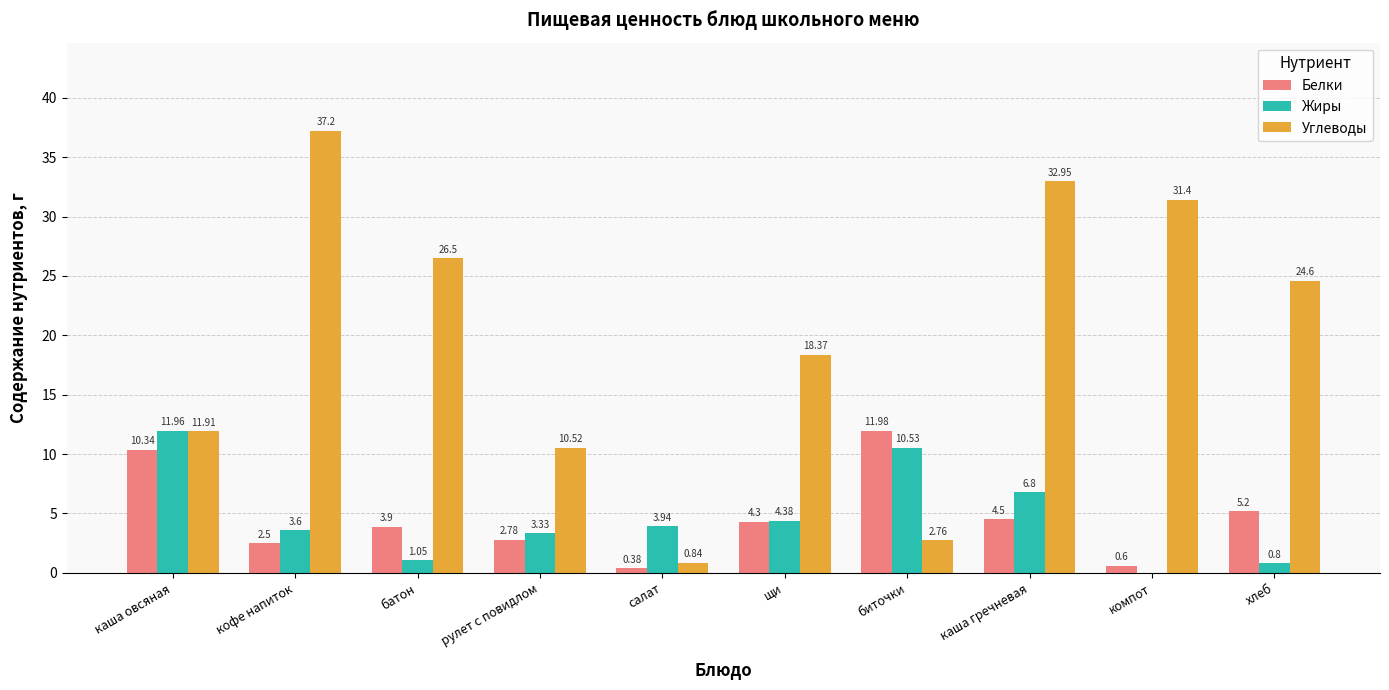

At which category is the sum across all series the highest?

каша гречневая